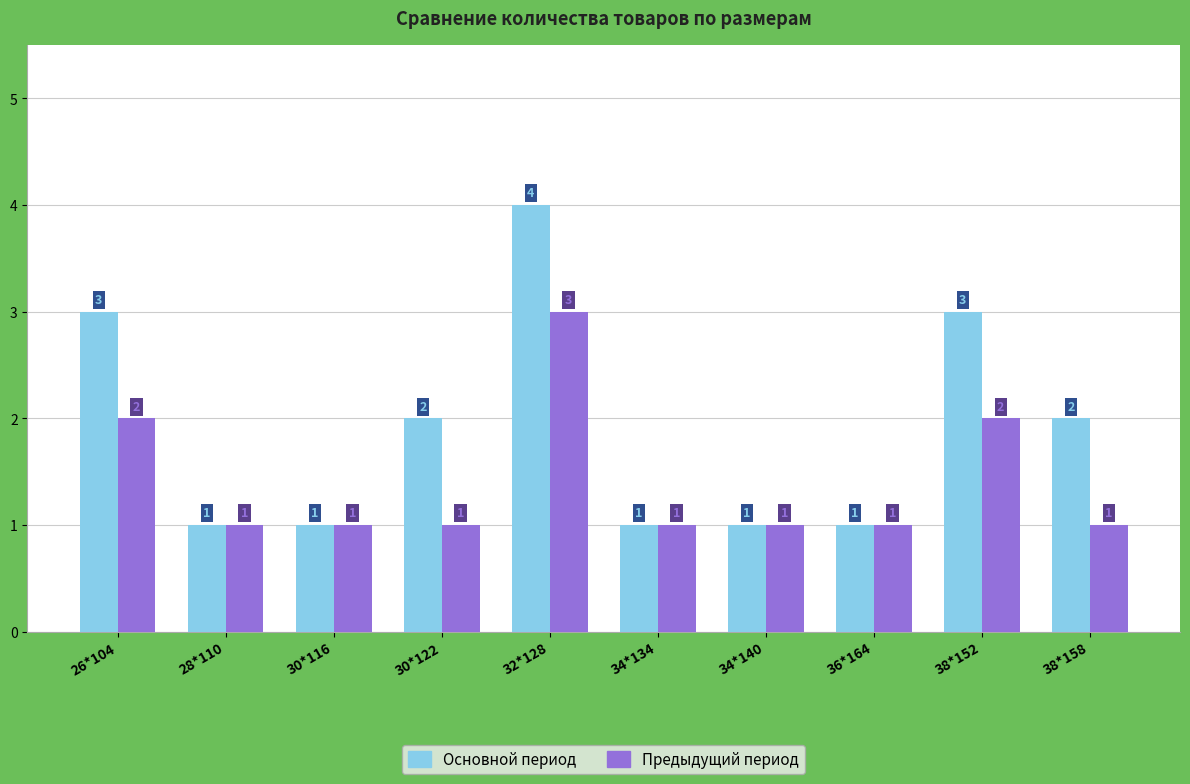

Which series changed the most between 34*140 and 38*152?

Основной период